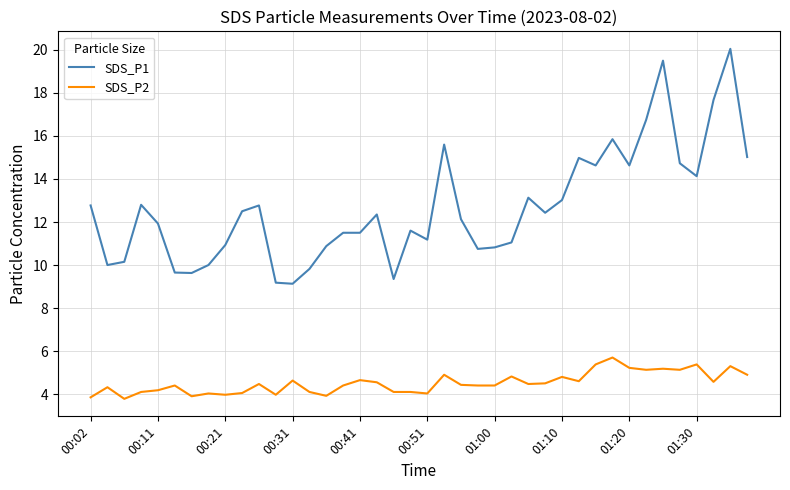

Which series has the widest spread of values?

SDS_P1